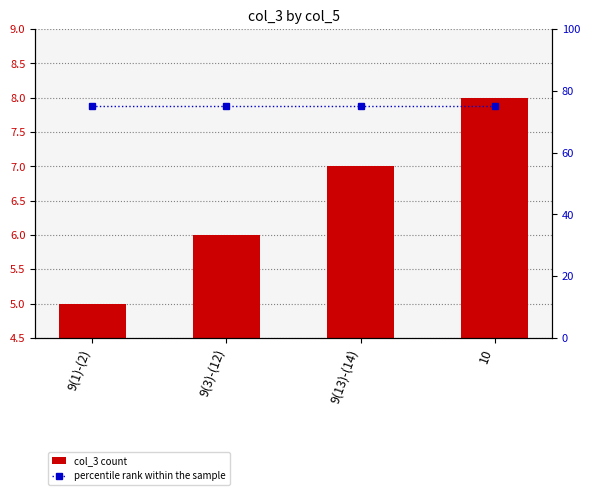

Rank the series by their maximum value, from highest to lowest.

percentile rank within the sample, col_3 count